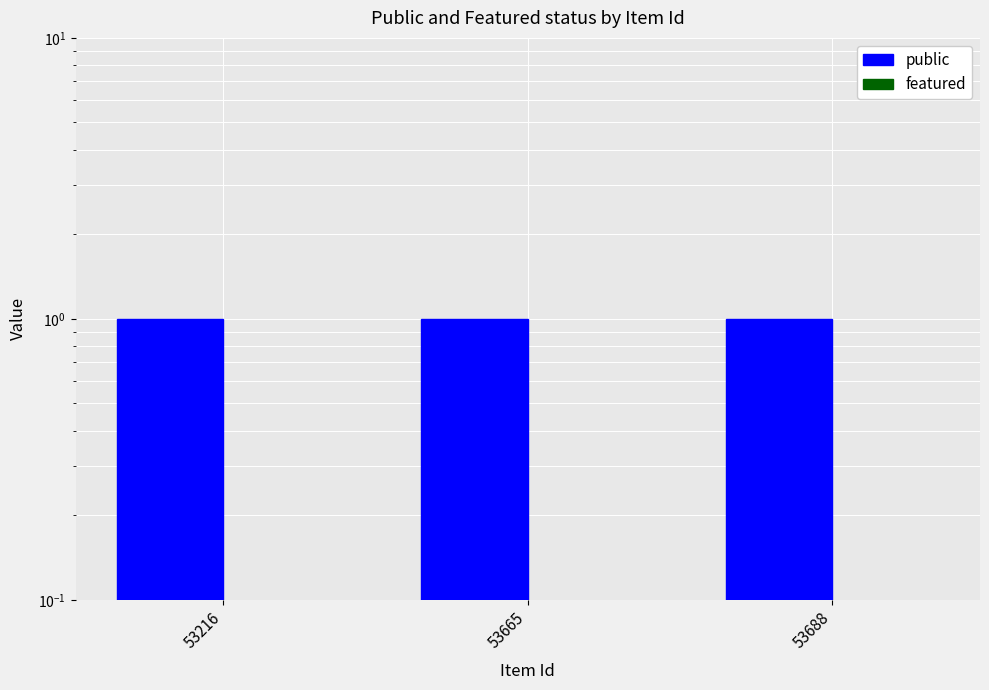

Reading right to left, what are all the values shown in this chart?

public: 1	1	1
featured: 0	0	0